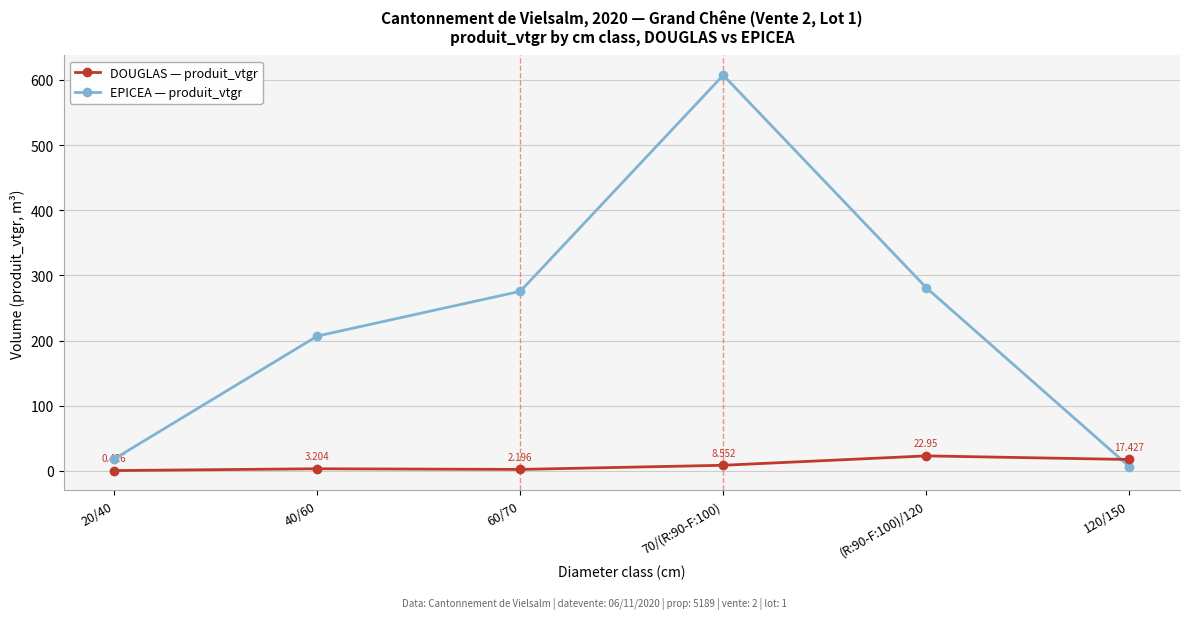

Which series has the largest range (max minus min)?

EPICEA — produit_vtgr